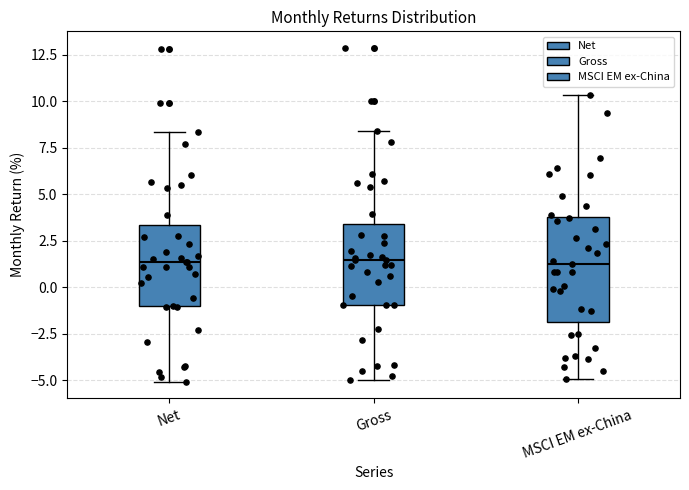

Where is the upper edge of the box for Gross on the y-axis? The values are not printed on the chart, so give them approximately, as read against the axis.

3.5